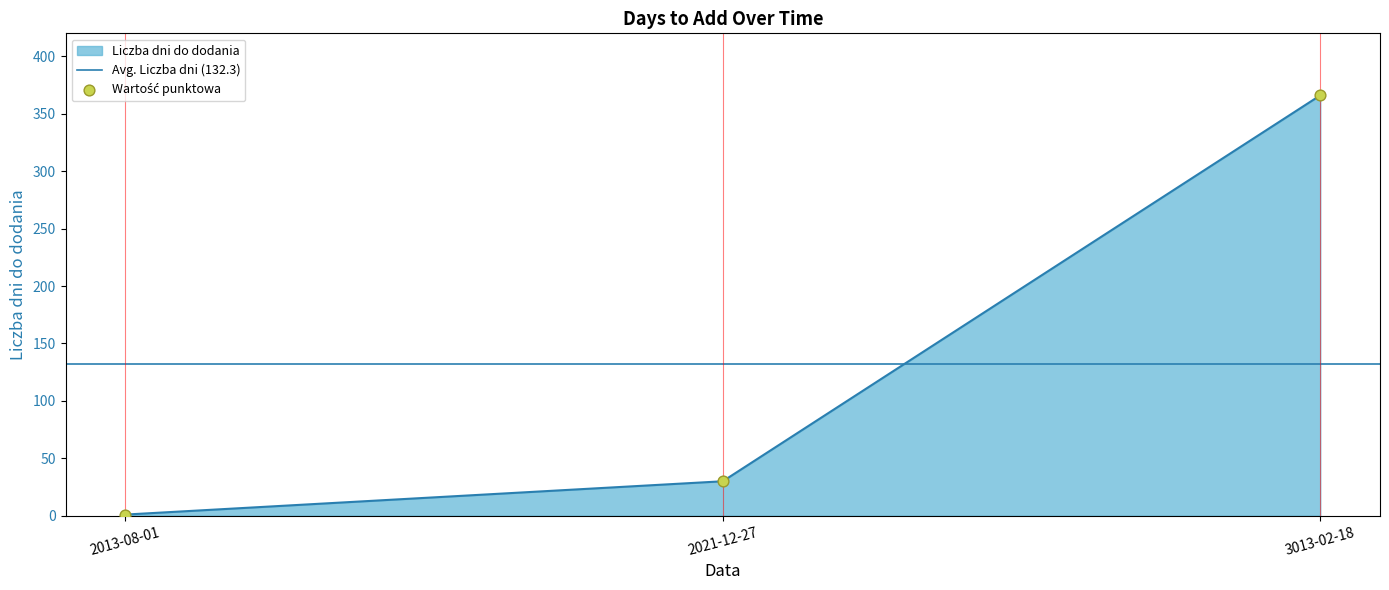

Which has a higher value, 3013-02-18 or 2021-12-27?

3013-02-18